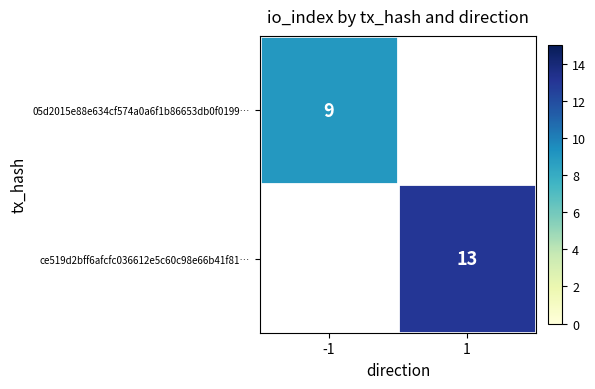

The 05d2015e88e634cf574a0a6f1b86653db0f0199… series shows 6 at -1. True or false?

False